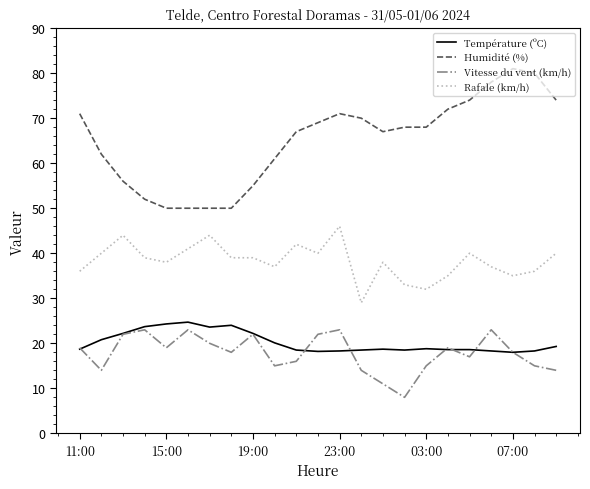

Which series has the largest range (max minus min)?

Humidité (%)